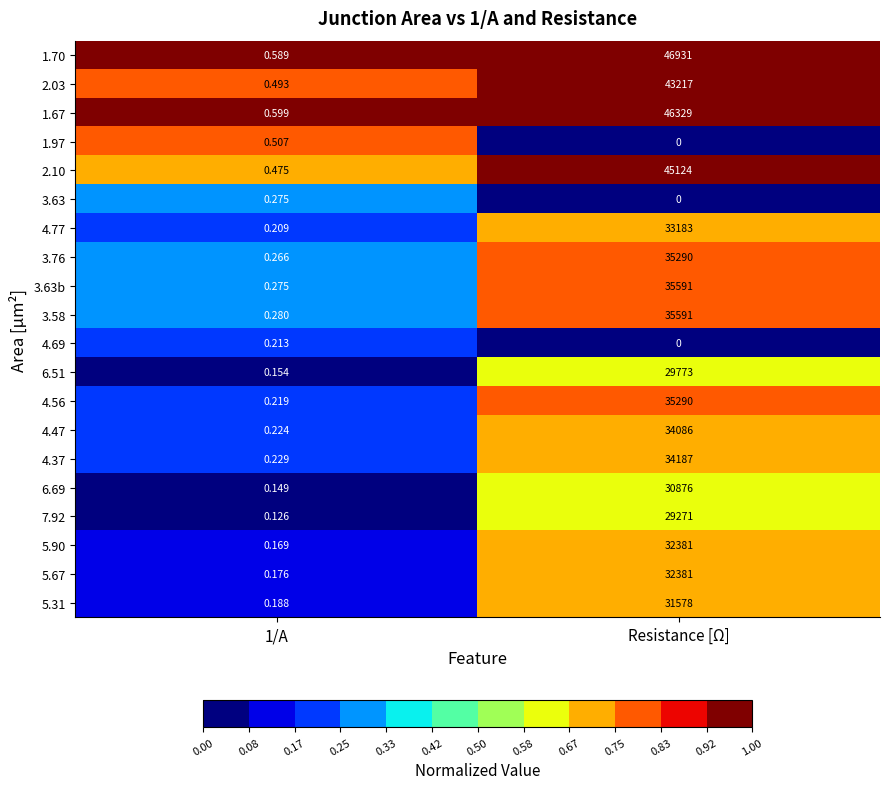

Which category has the lowest value across all series?

Resistance [Ω]